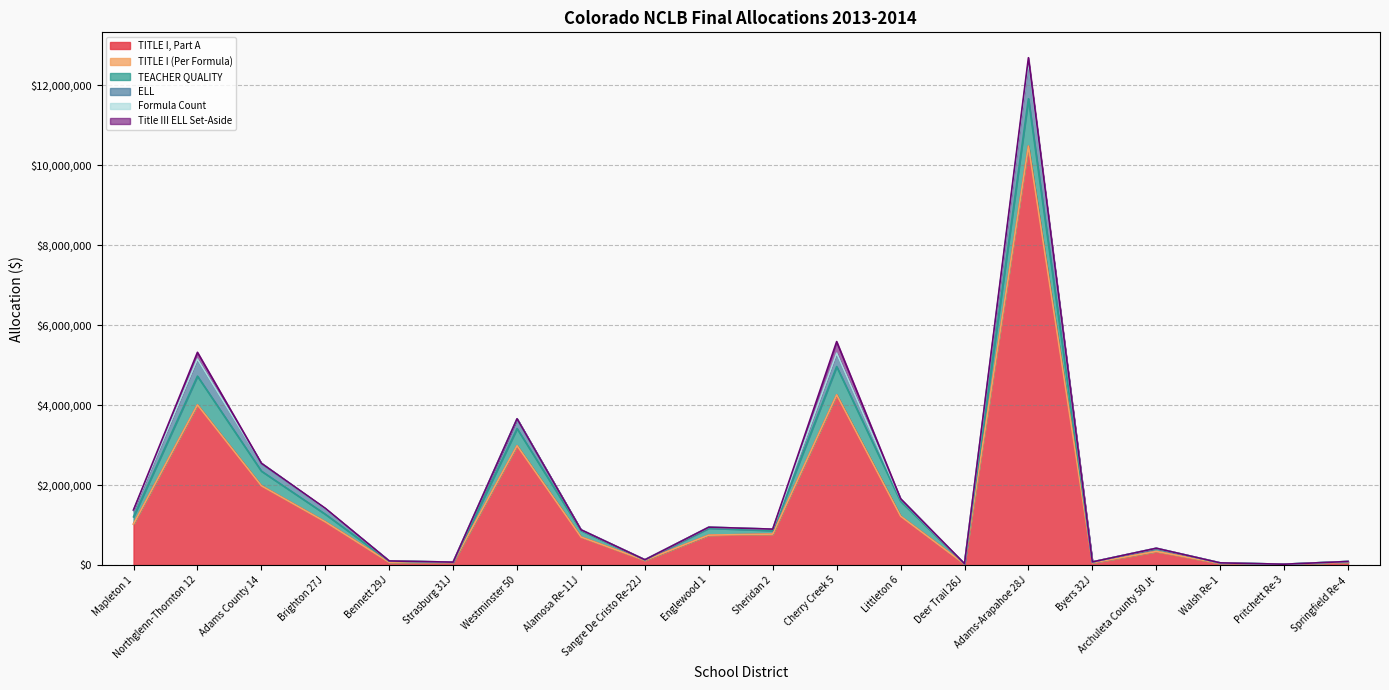

At which label is TITLE I, Part A closest to 5246115?

Cherry Creek 5